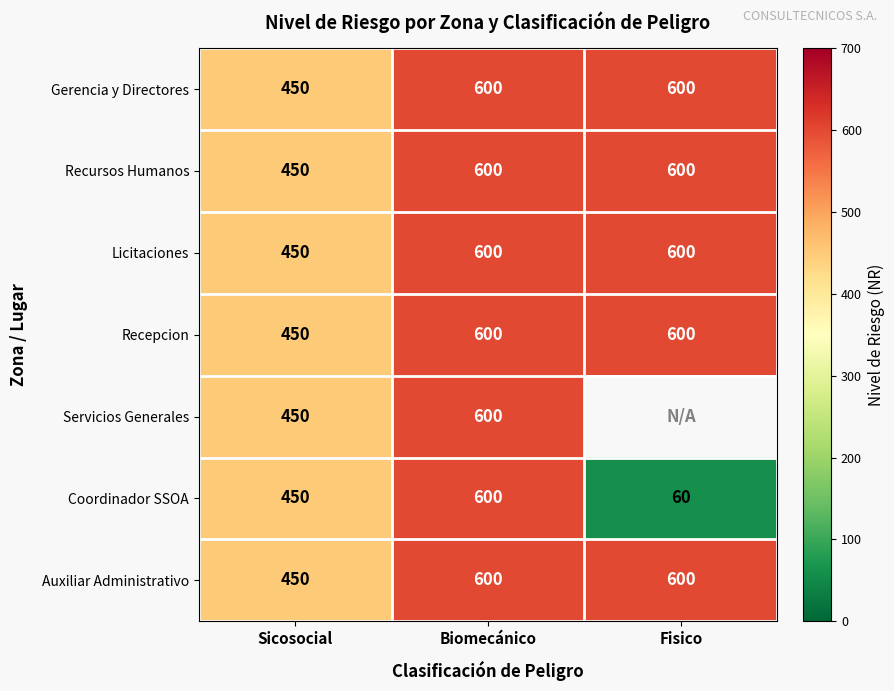

Count the Coordinador SSOA values in the range 60 to 600.

3